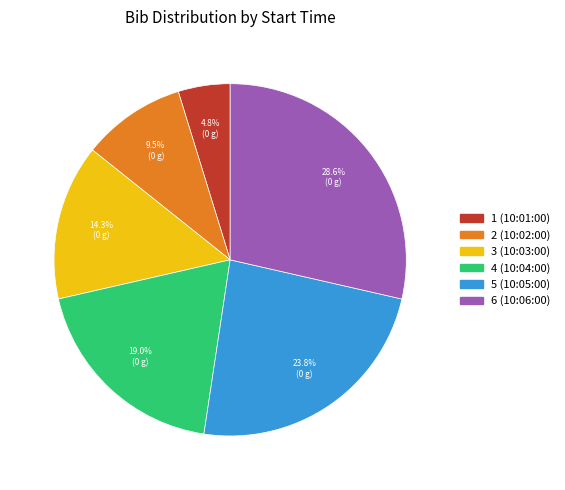

How many slices are in this pie chart?

6